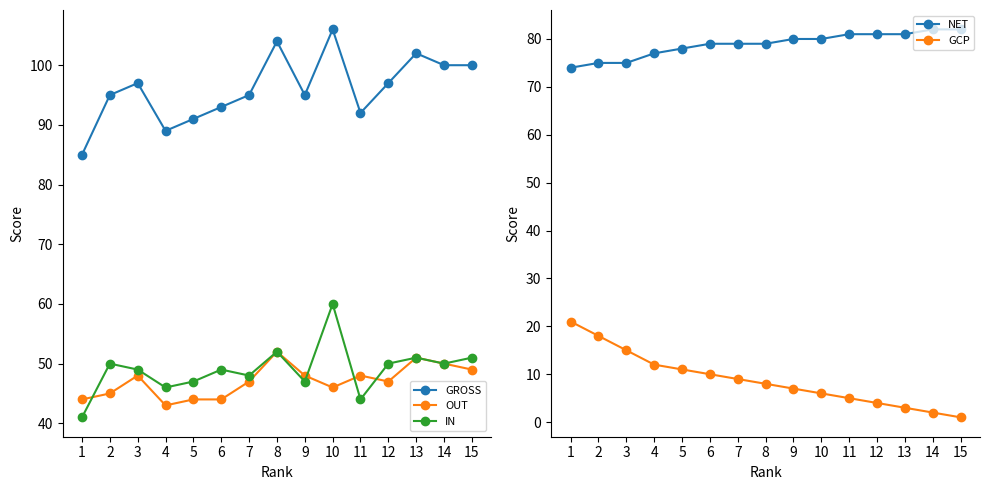

Is it true that OUT equals 51 at 13?

True